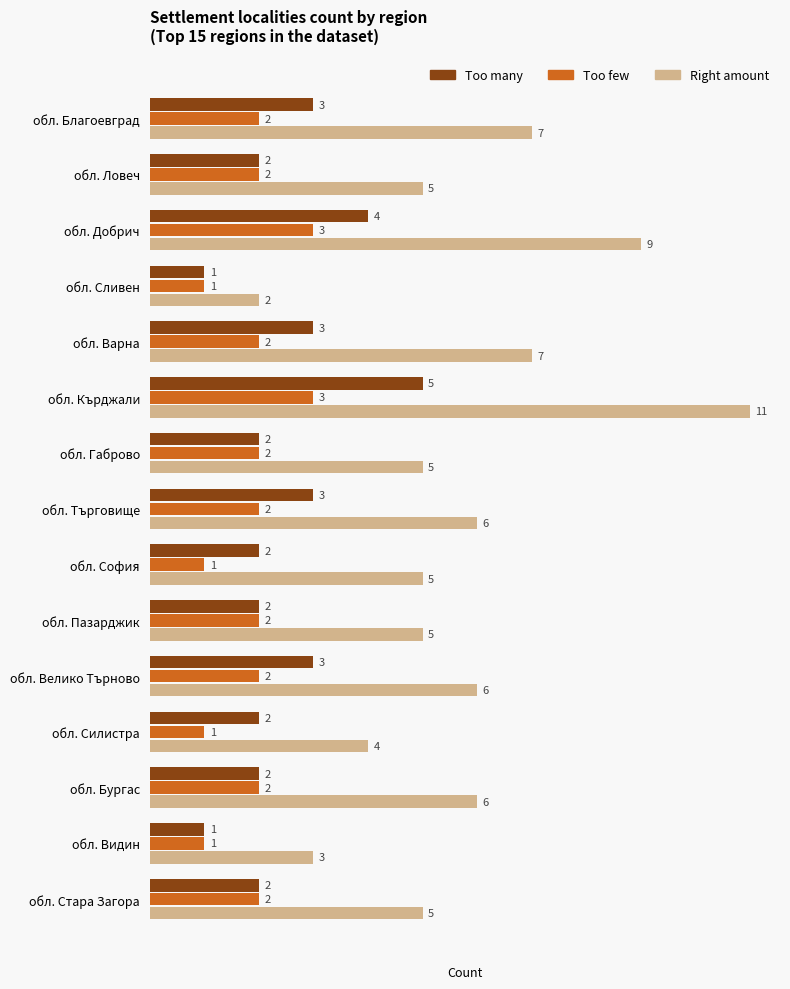

Which series has the largest range (max minus min)?

Right amount